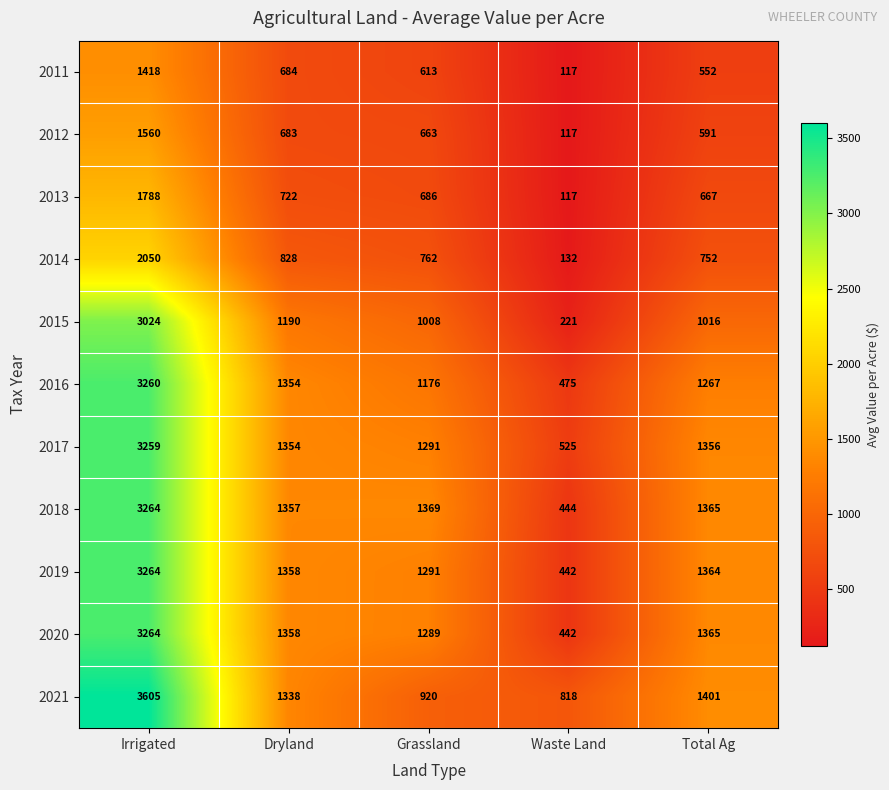

The value of 2019 at Irrigated is 5221. True or false?

False